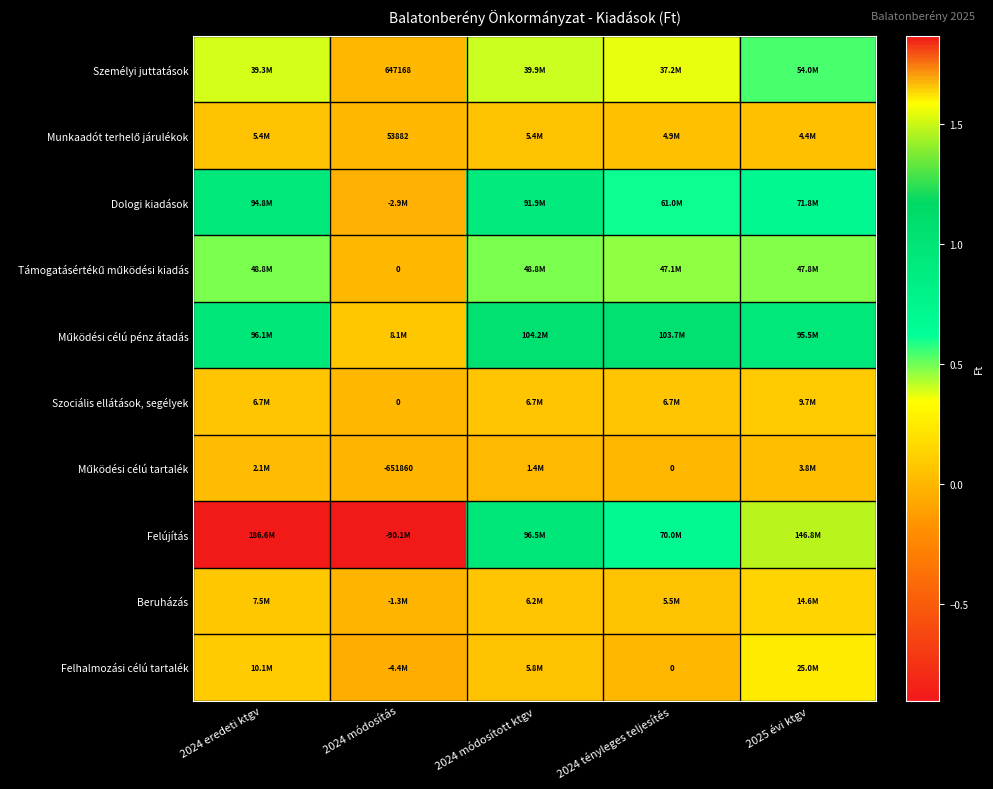

Is it true that Személyi juttatások equals 647168 at 2024 módosítás?

True